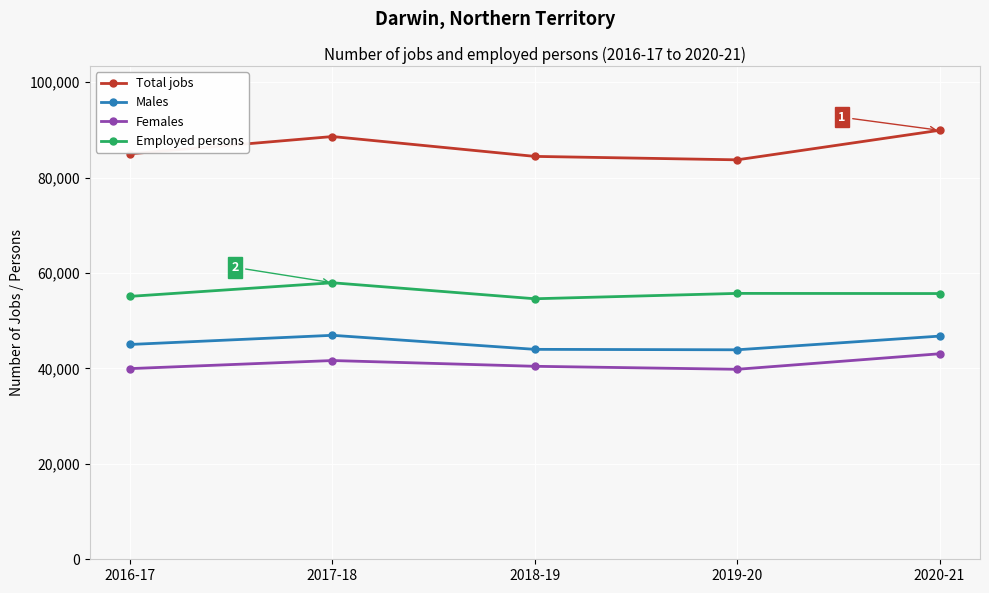

What is the difference between the maximum and minimum values in the Males series?

3036